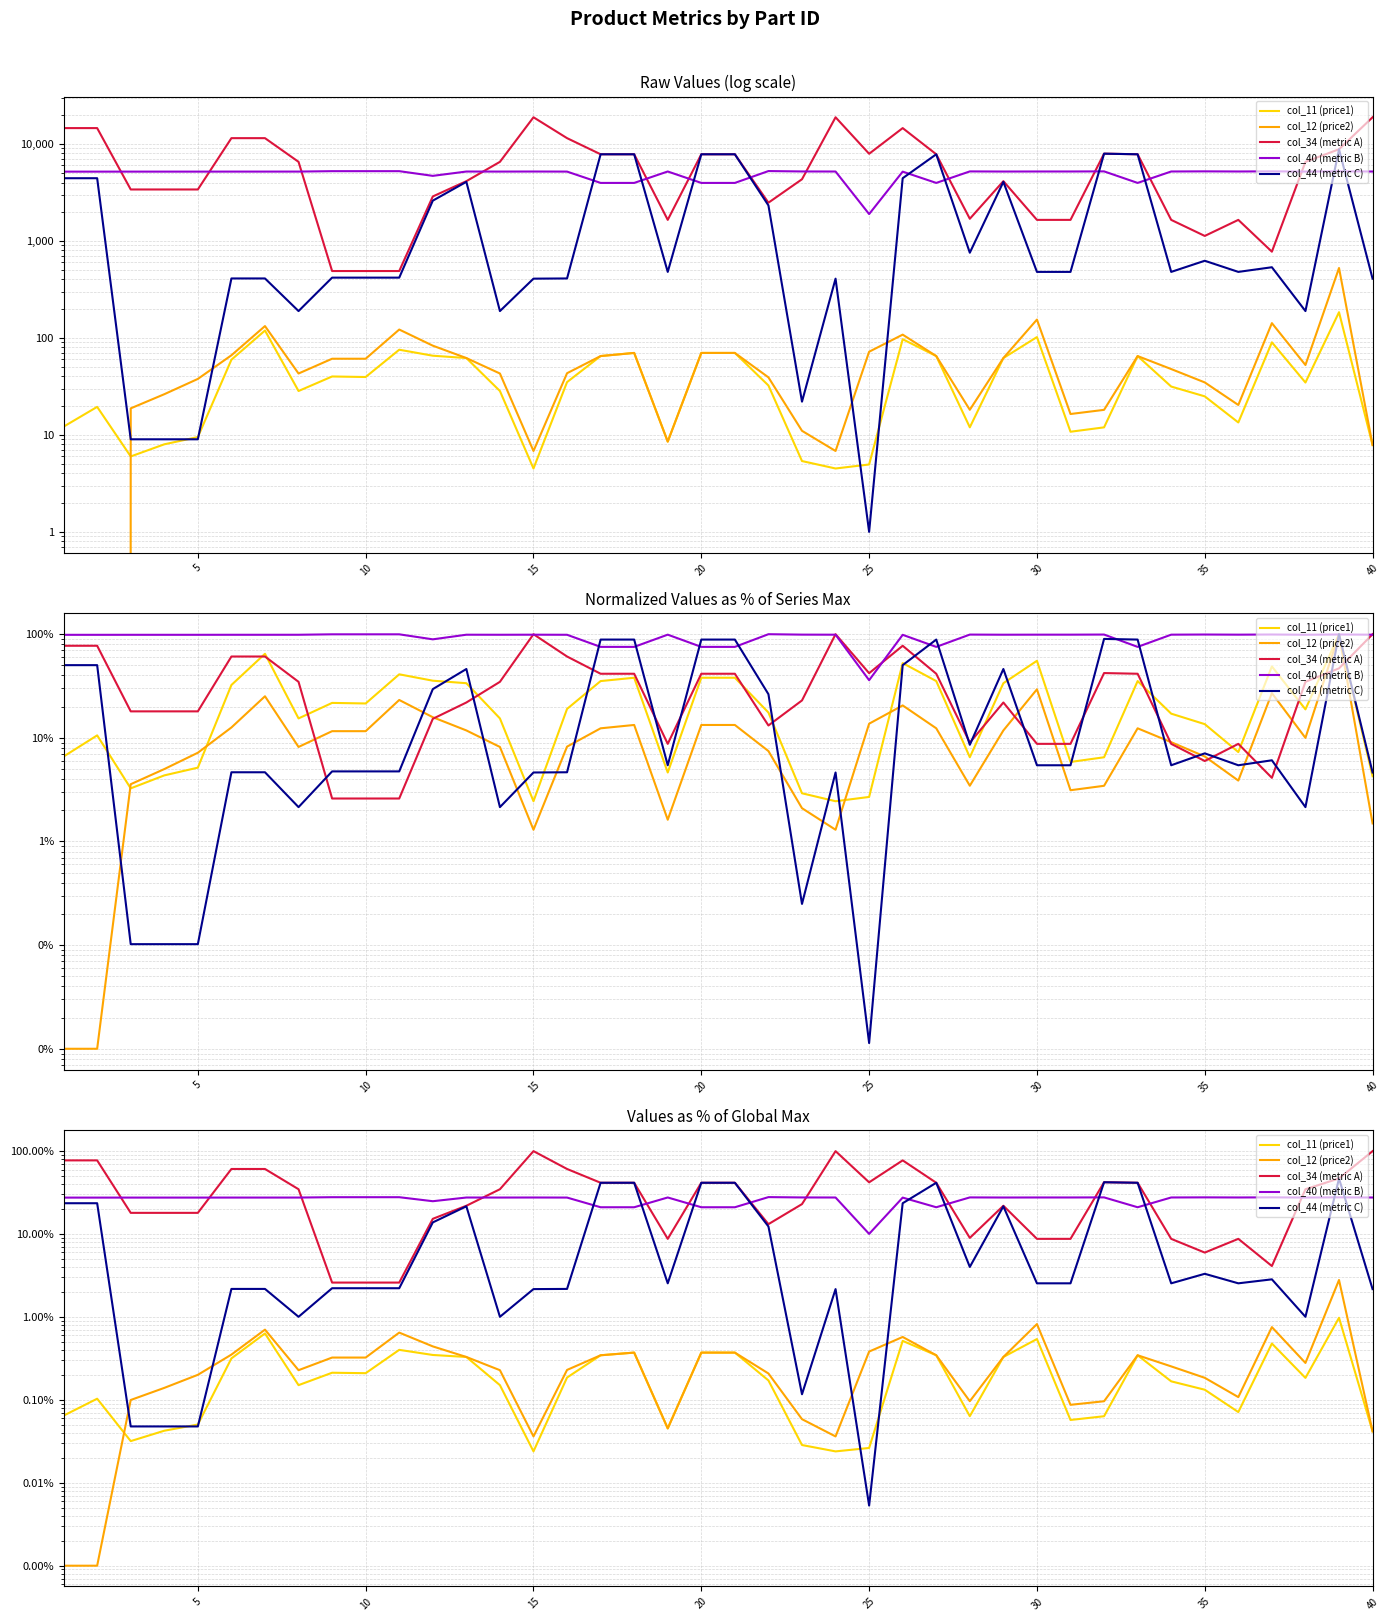

What are all the series names shown in the legend?

col_11 (price1), col_12 (price2), col_34 (metric A), col_40 (metric B), col_44 (metric C)